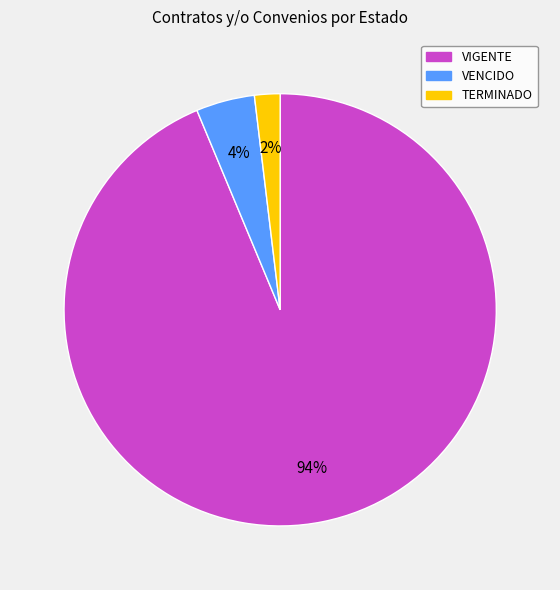

Which has a higher value, VENCIDO or VIGENTE?

VIGENTE